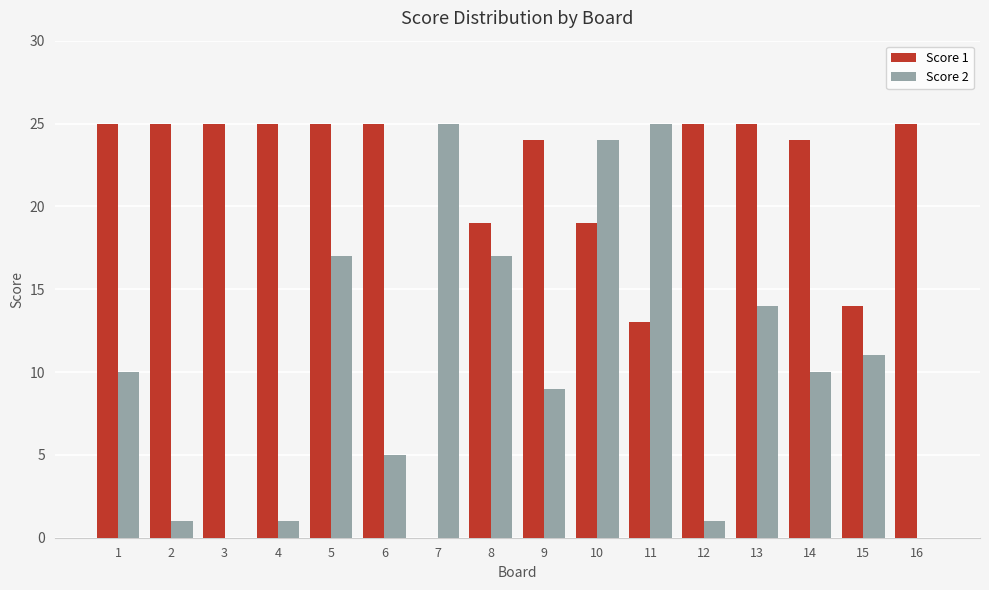

Count the number of categories in the chart.

16